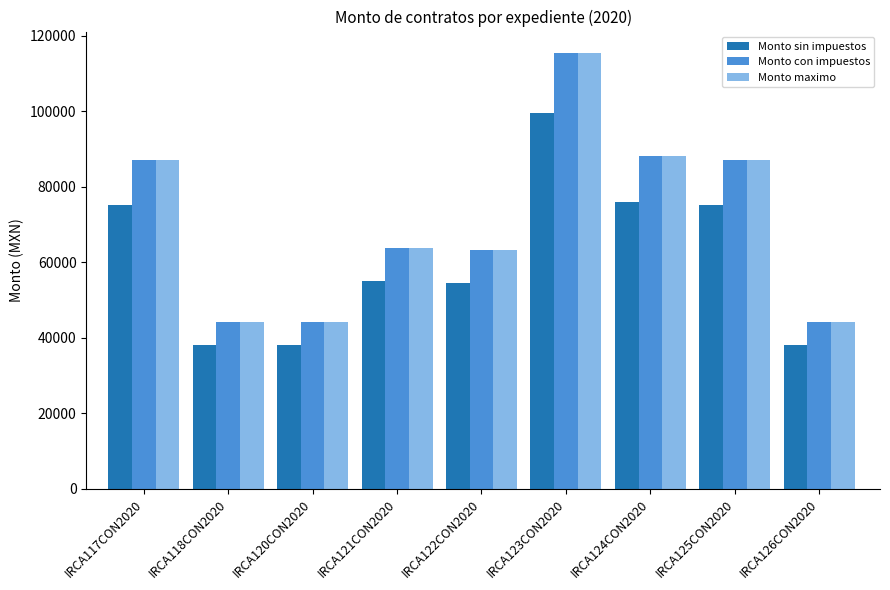

What is the total value across all series at IRCA123CON2020?

330000